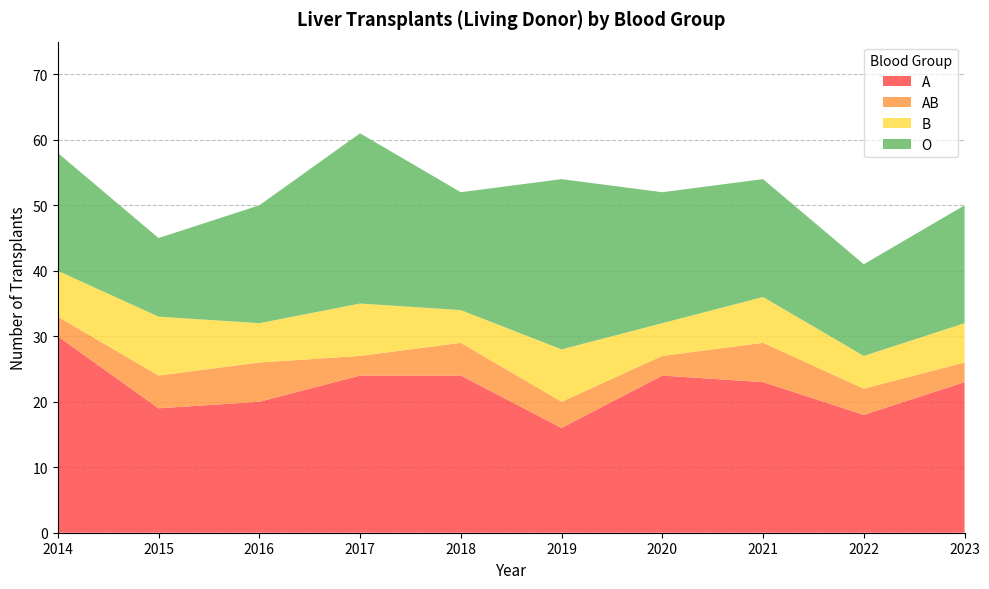

Reading right to left, list all the values displayed in this chart.

A: 23	18	23	24	16	24	24	20	19	30
AB: 3	4	6	3	4	5	3	6	5	3
B: 6	5	7	5	8	5	8	6	9	7
O: 18	14	18	20	26	18	26	18	12	18